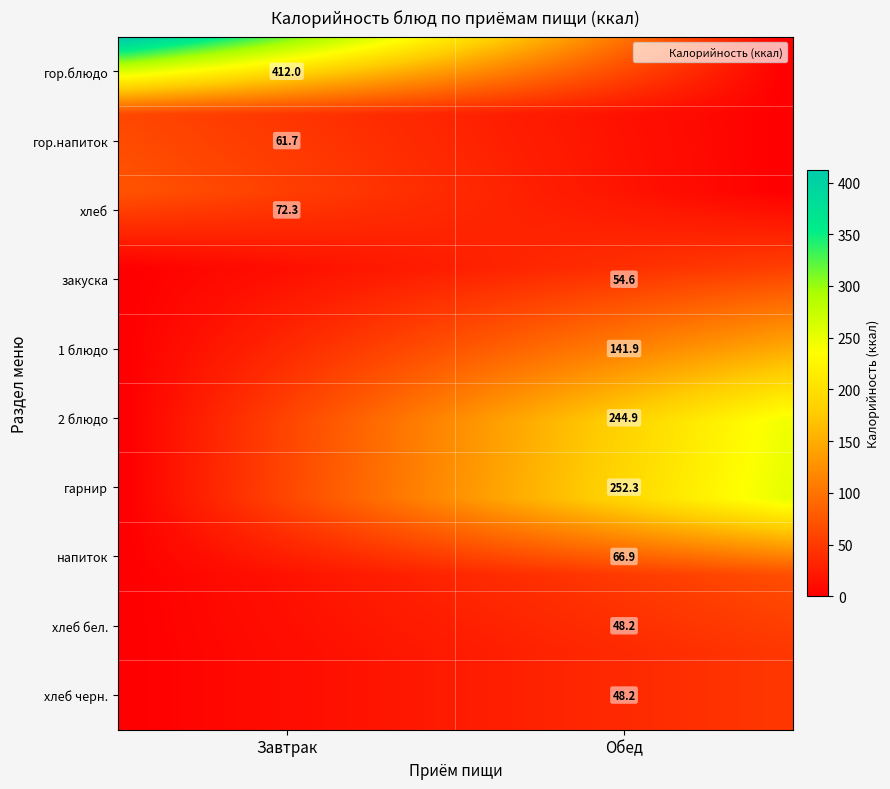

What is the sum of all Завтрак values?

546.1